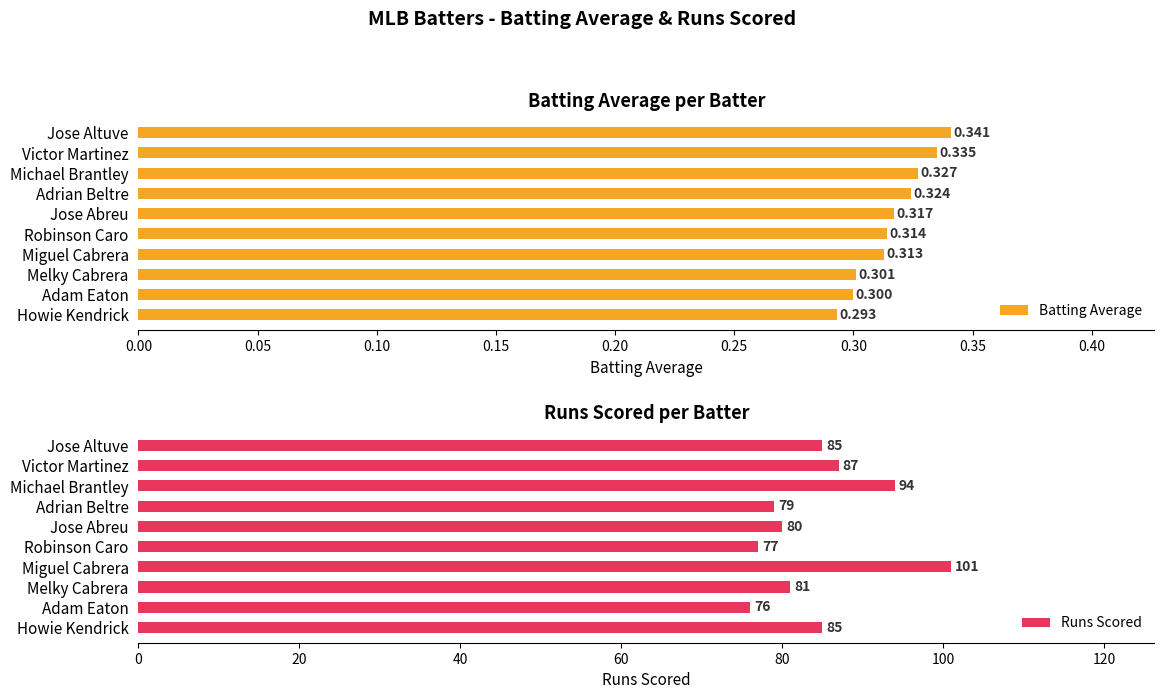

What is the value of the Runs Scored bar at the 3rd from the left?

94.0